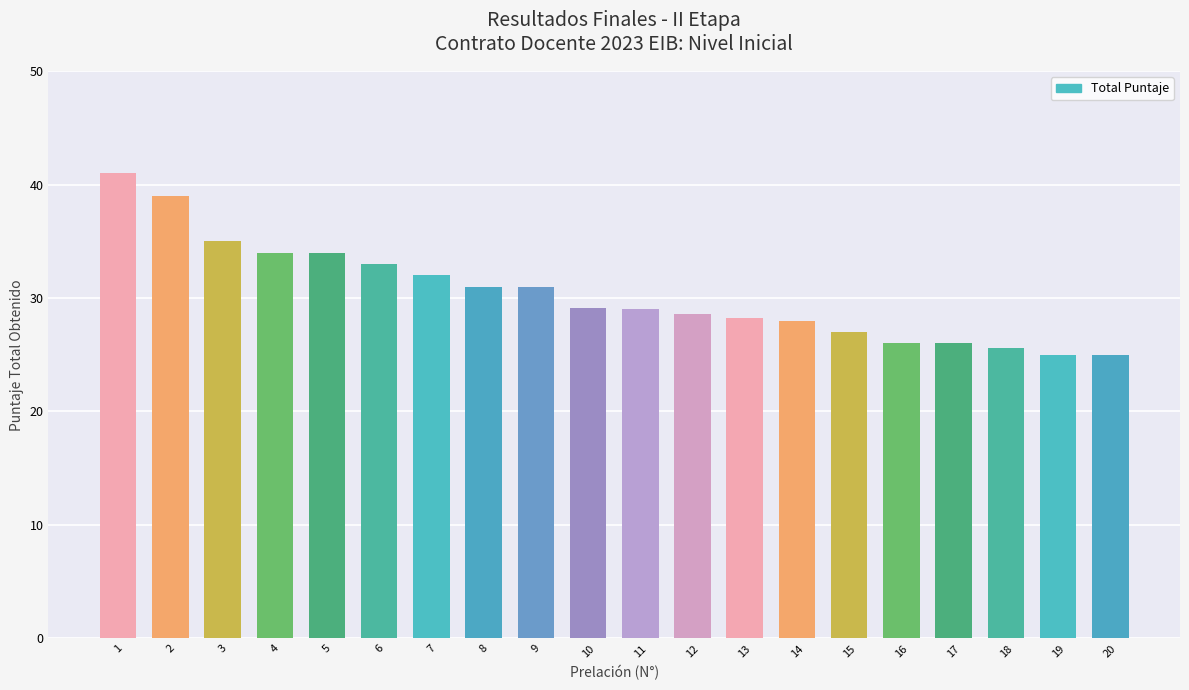

What is the value of the 19th bar from the left?

25.0